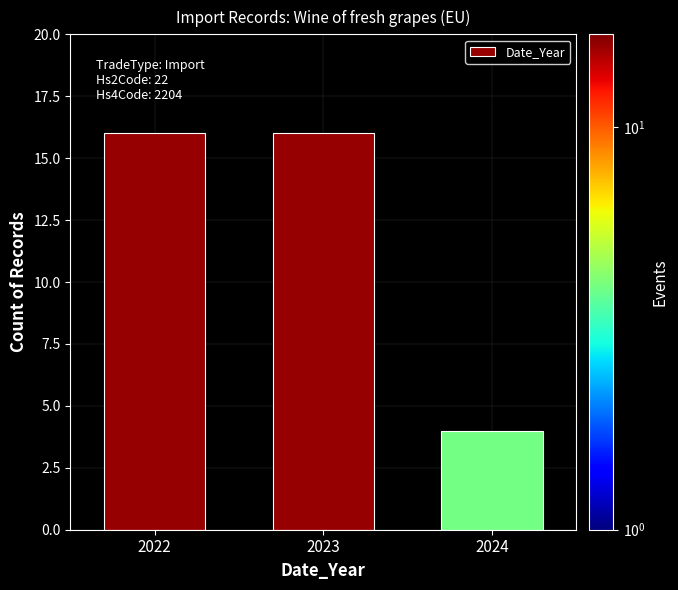

Reading right to left, extract all data points from this chart.

2024=4	2023=16	2022=16